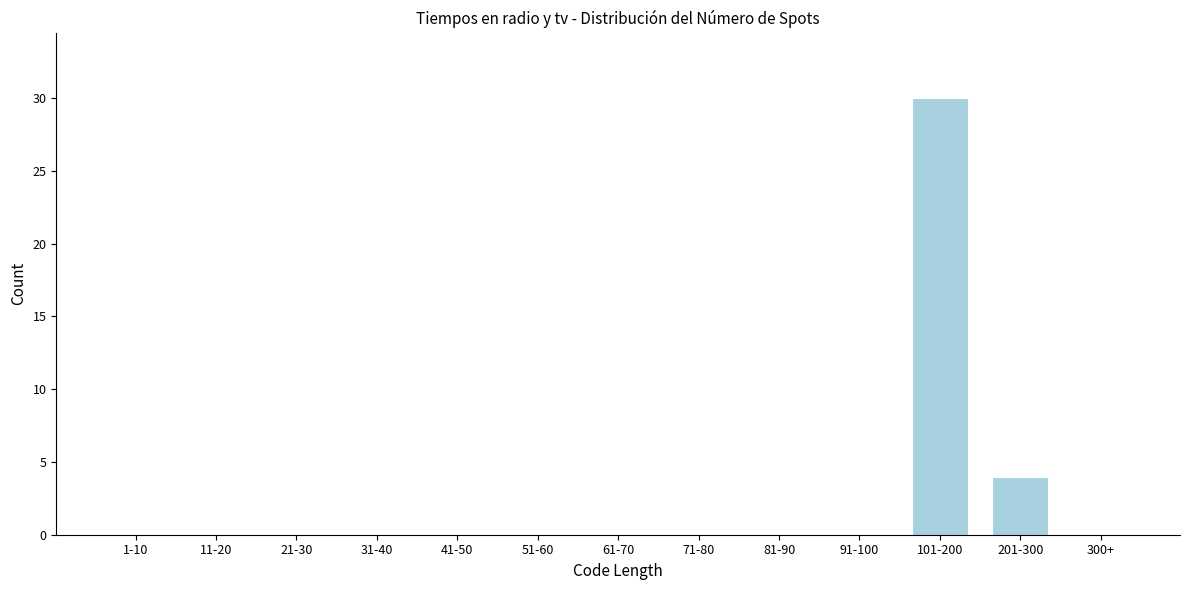

Reading left to right, extract all data points from this chart.

1-10=0	11-20=0	21-30=0	31-40=0	41-50=0	51-60=0	61-70=0	71-80=0	81-90=0	91-100=0	101-200=30	201-300=4	300+=0